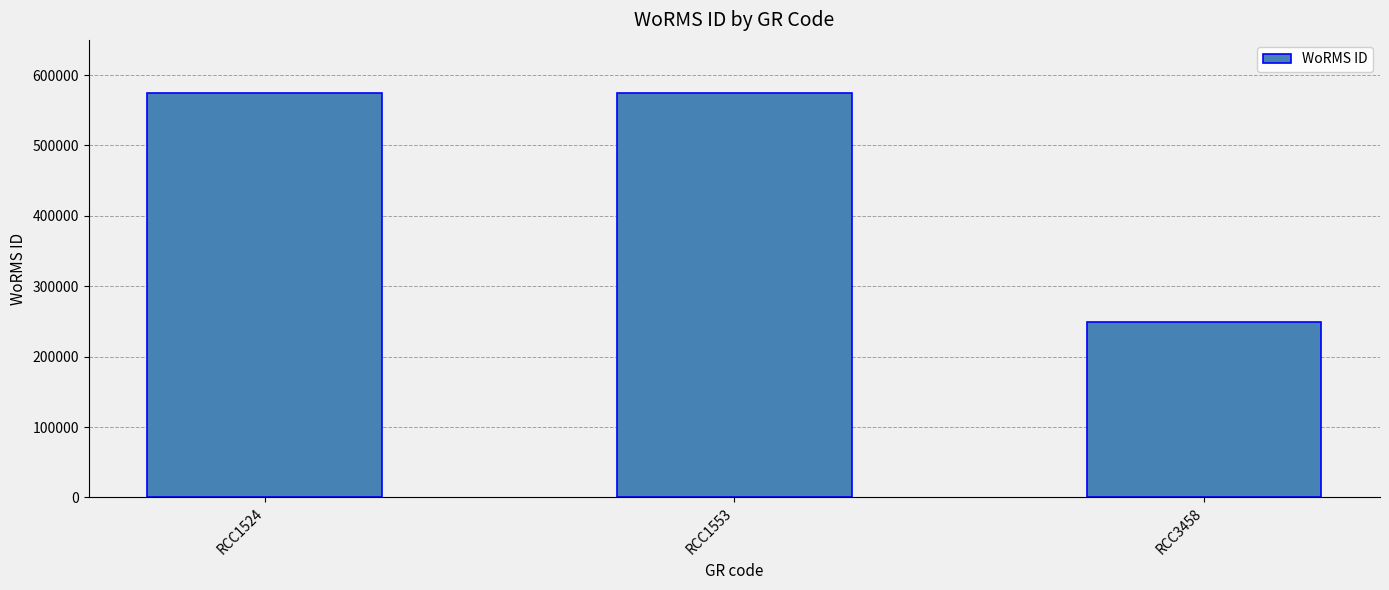

Which label corresponds to the smallest value in the chart?

RCC3458